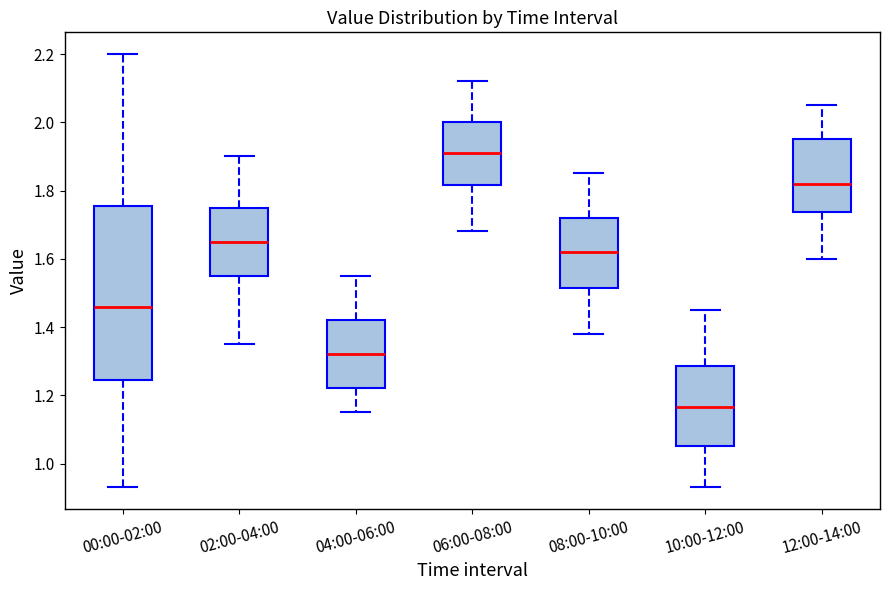

Reading left to right, transcribe this box plot: for each box, give where its median line is, the range the box spans, and where its two whiskers end, as read against the y-axis. The values are not printed on the chart, so give them approximately, as read against the axis.

00:00-02:00: median 1.46, box 1.24 to 1.76, whiskers 0.94 to 2.20
02:00-04:00: median 1.66, box 1.56 to 1.76, whiskers 1.36 to 1.90
04:00-06:00: median 1.32, box 1.22 to 1.42, whiskers 1.16 to 1.56
06:00-08:00: median 1.92, box 1.82 to 2.00, whiskers 1.68 to 2.12
08:00-10:00: median 1.62, box 1.52 to 1.72, whiskers 1.38 to 1.86
10:00-12:00: median 1.16, box 1.06 to 1.28, whiskers 0.94 to 1.46
12:00-14:00: median 1.82, box 1.74 to 1.96, whiskers 1.60 to 2.06